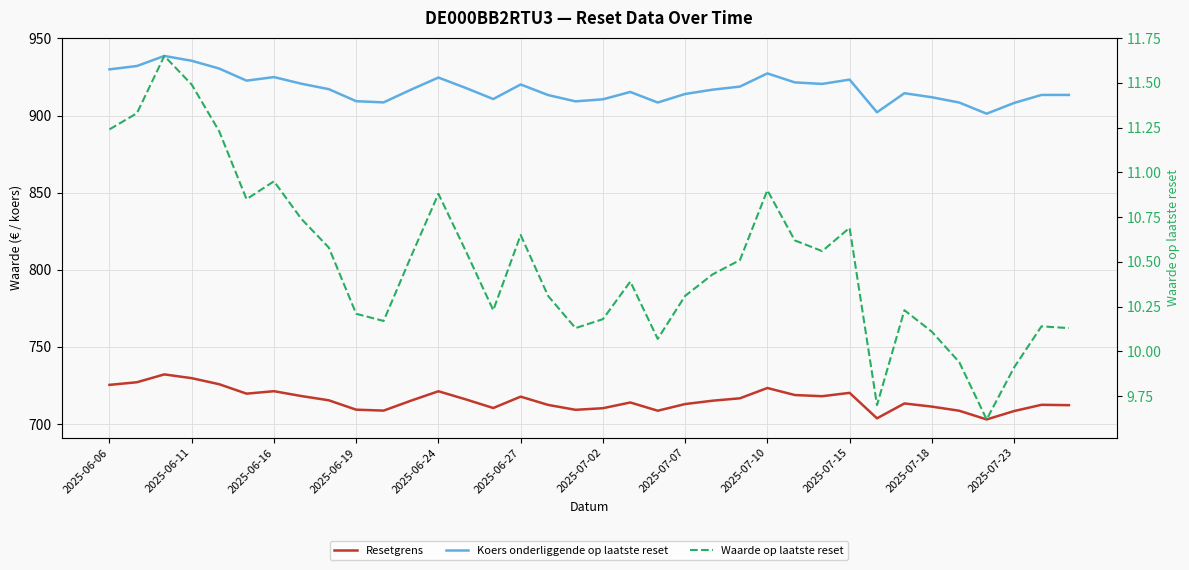

Rank the series by their average value, from lowest to highest.

Waarde op laatste reset, Resetgrens, Koers onderliggende op laatste reset